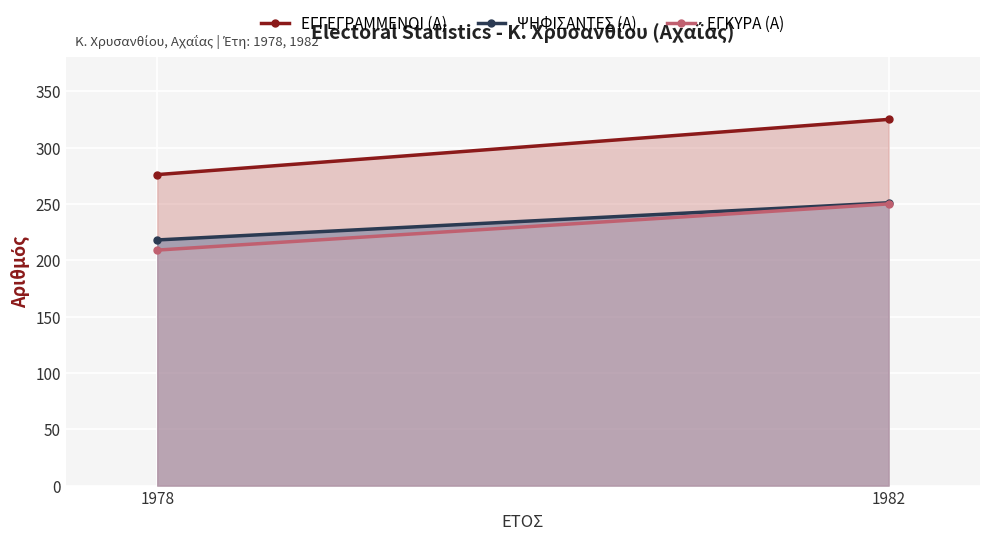

Count the number of data series in this chart.

3